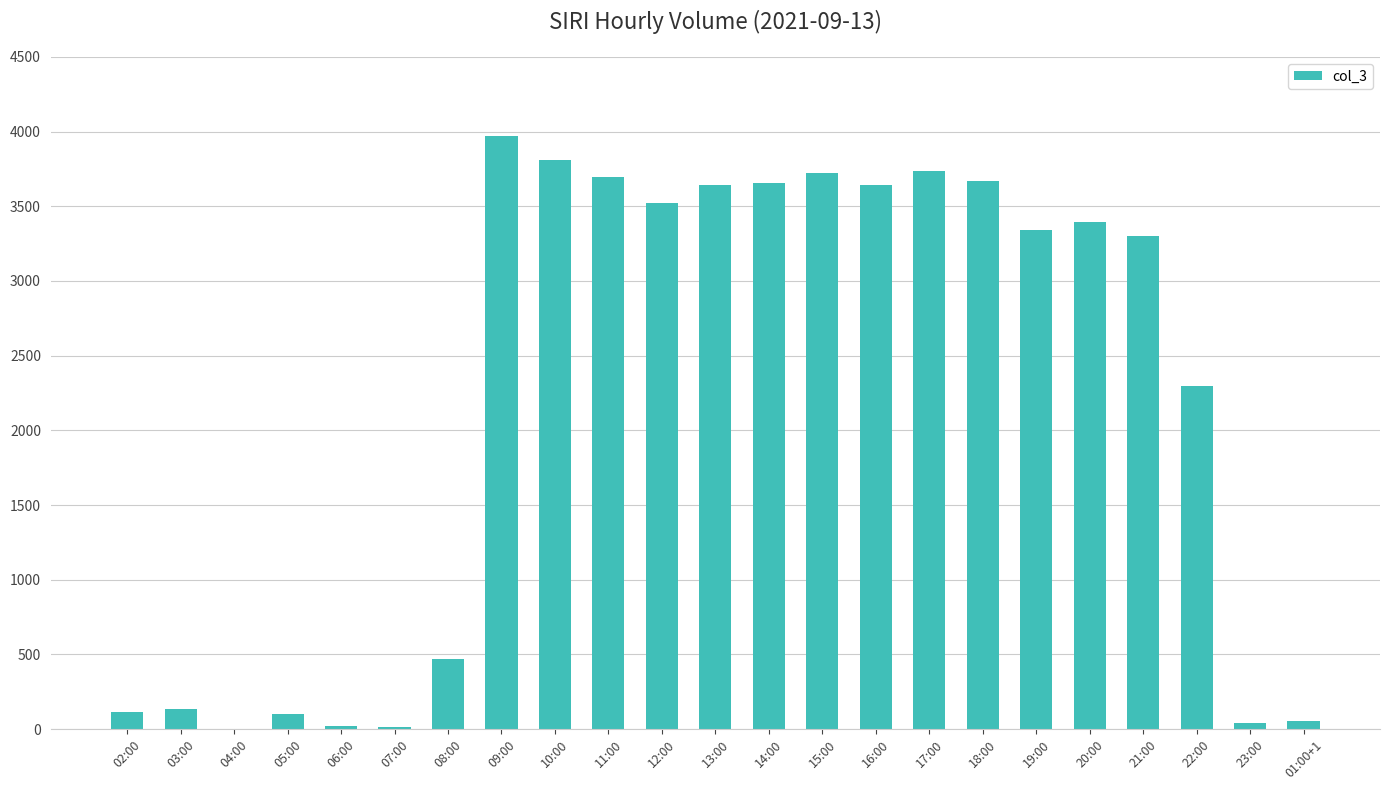

What is the change in value from 08:00 to 10:00?

+3335